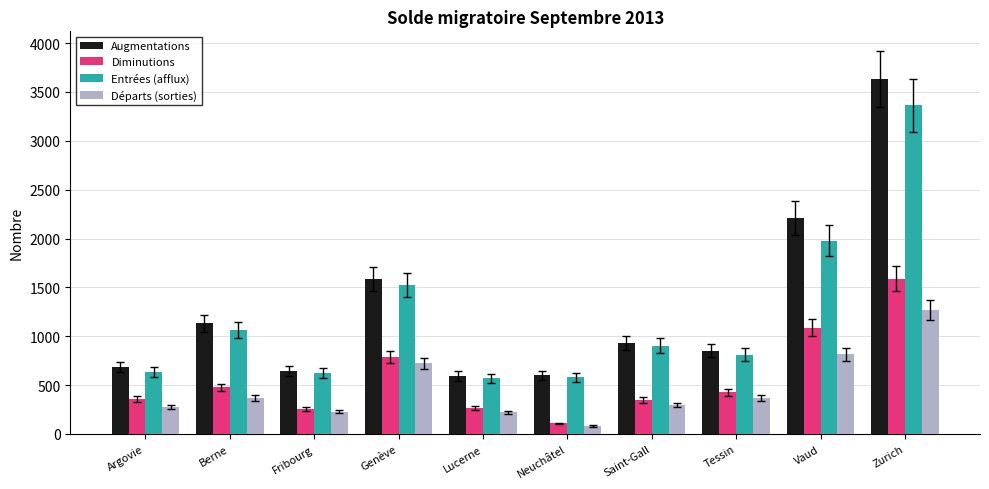

True or false: Augmentations has a value of 378 at Tessin.

False